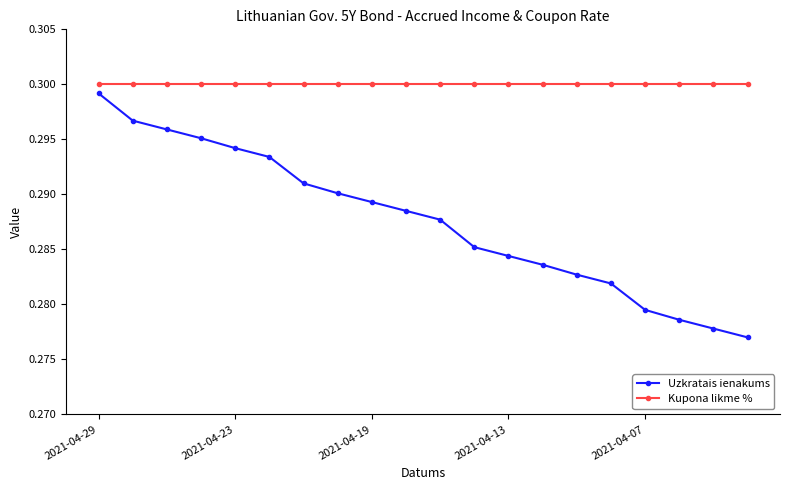

At how many categories does at least one series exceed 0?

20